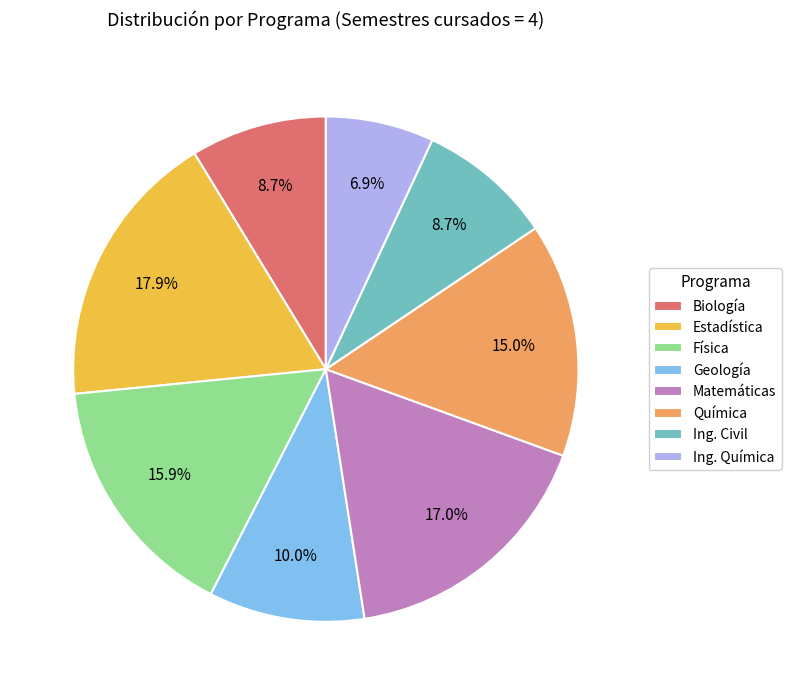

What is the smallest slice in the pie chart?

Ing. Química